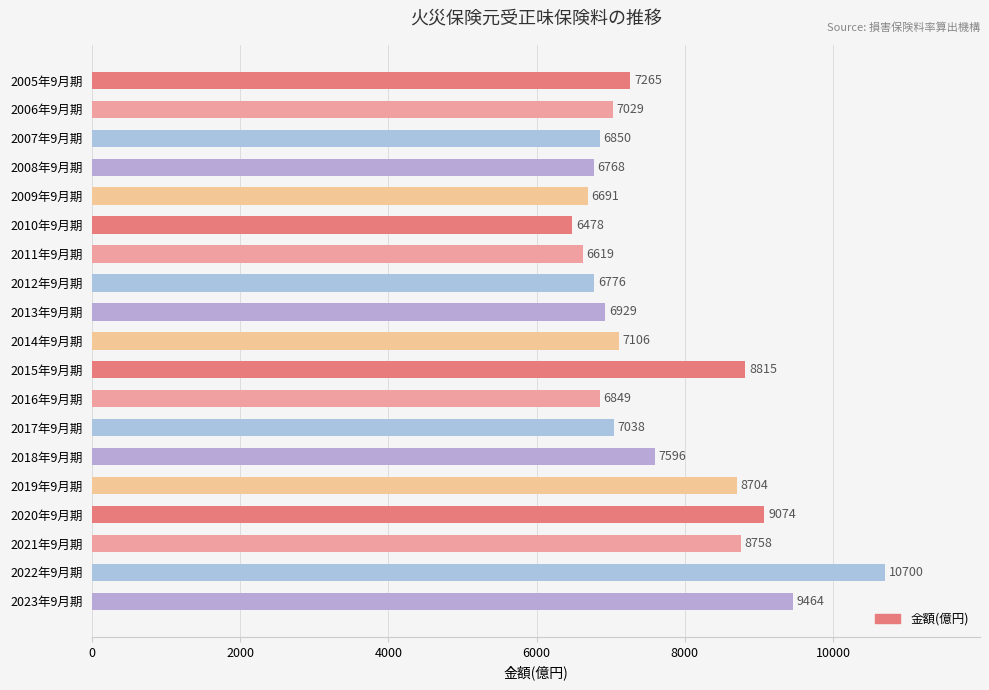

What position from the bottom is 2011年9月期?

13